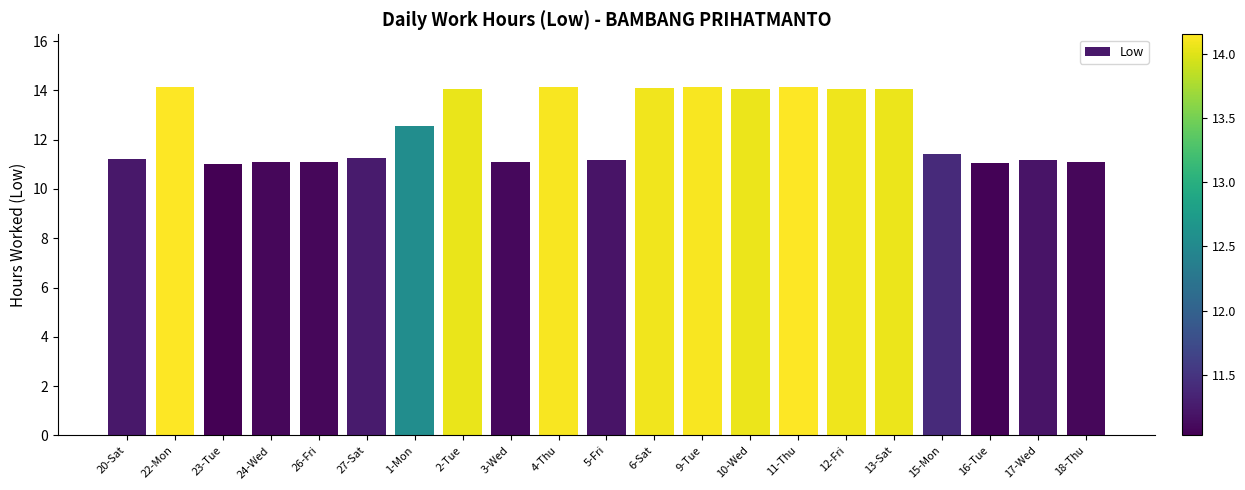

What is the approximate value at 12-Fri?

14.1